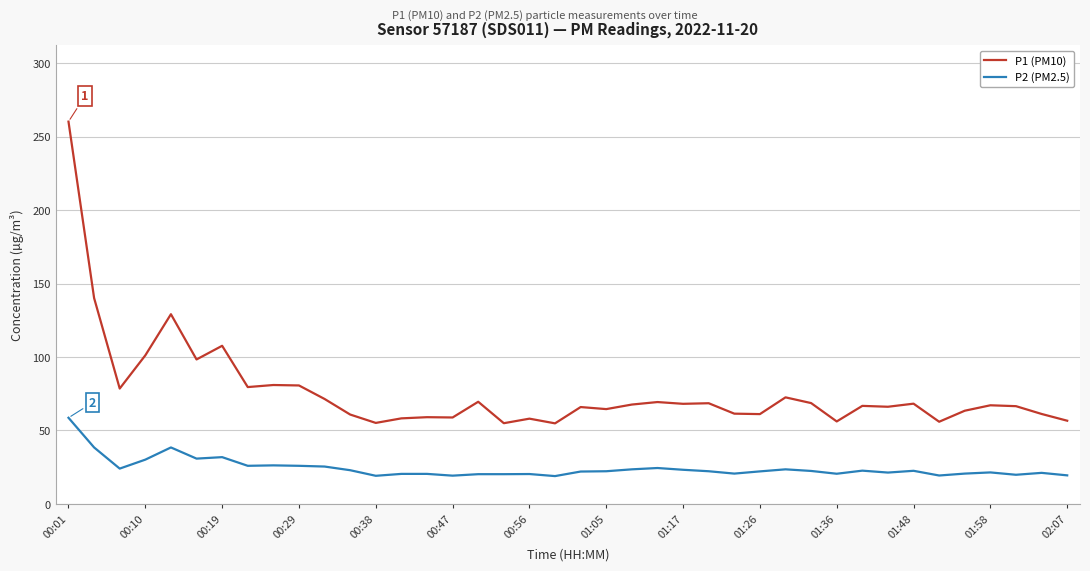

Rank the series by their maximum value, from highest to lowest.

P1 (PM10), P2 (PM2.5)